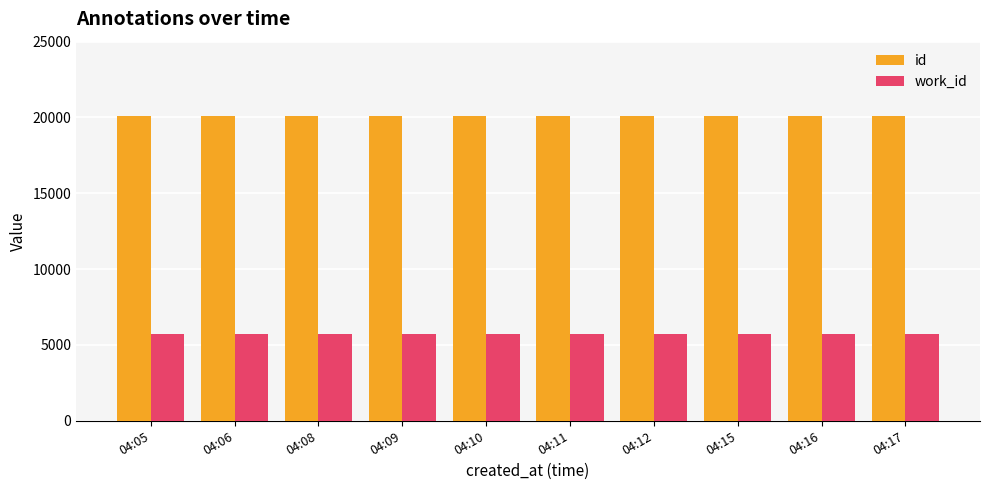

How many bars are there in each group?

2